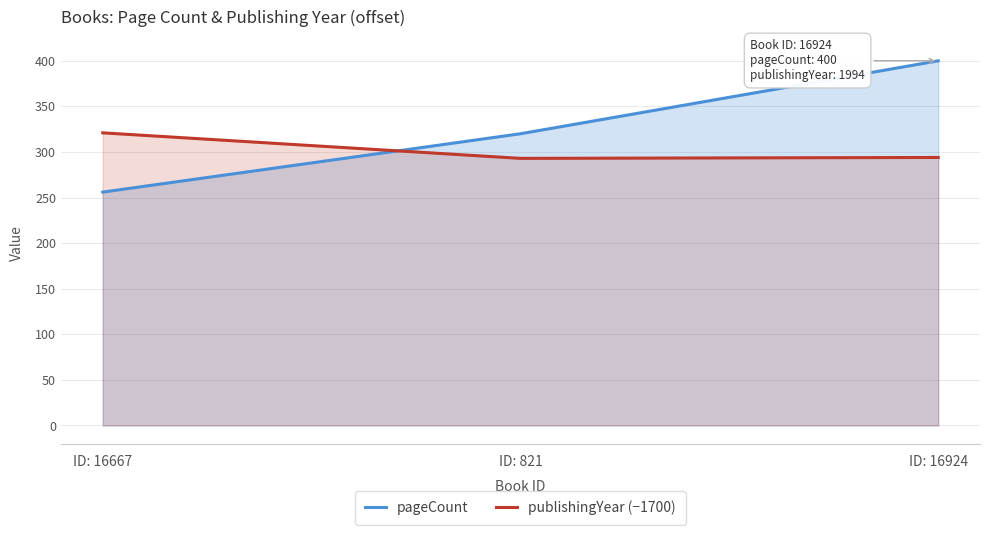

What is the spread (max minus min) of values at ID: 16924?

106